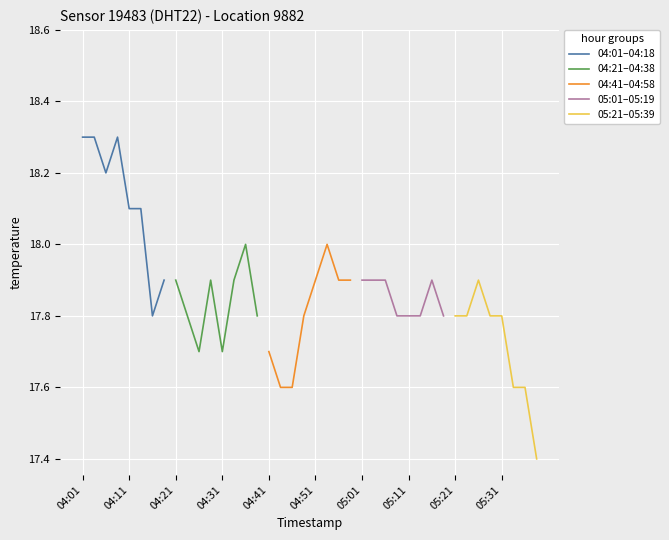

At how many categories does at least one series exceed 17?

8